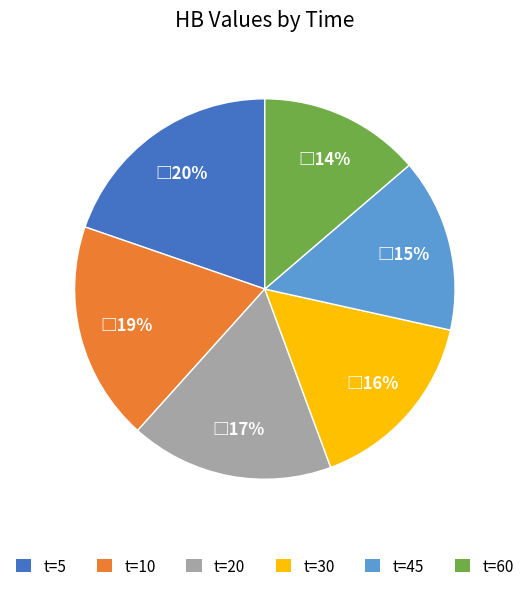

Count the number of slices in the pie.

6